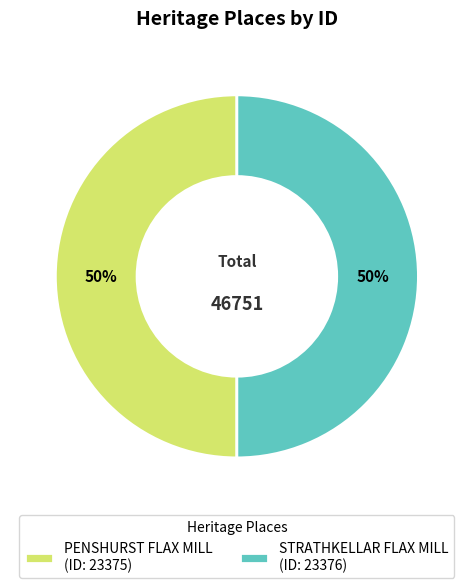

The PENSHURST FLAX MILL slice represents 50% of the pie. True or false?

True